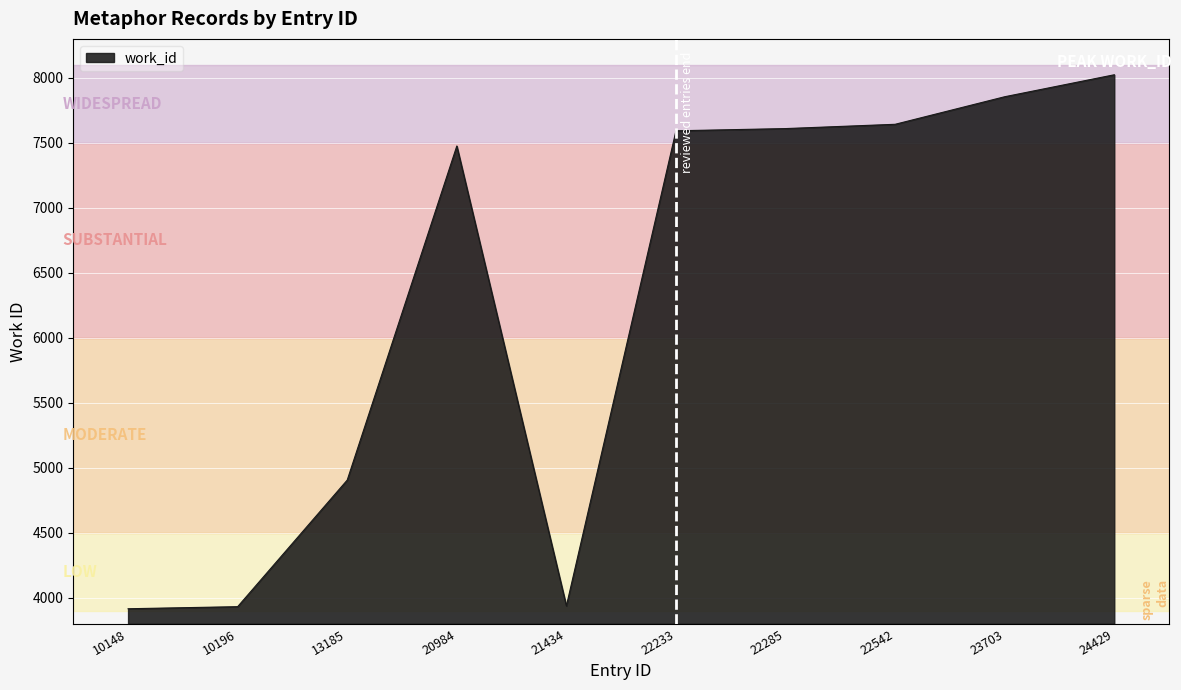

Where is the data nearest to the value 5970?

13185